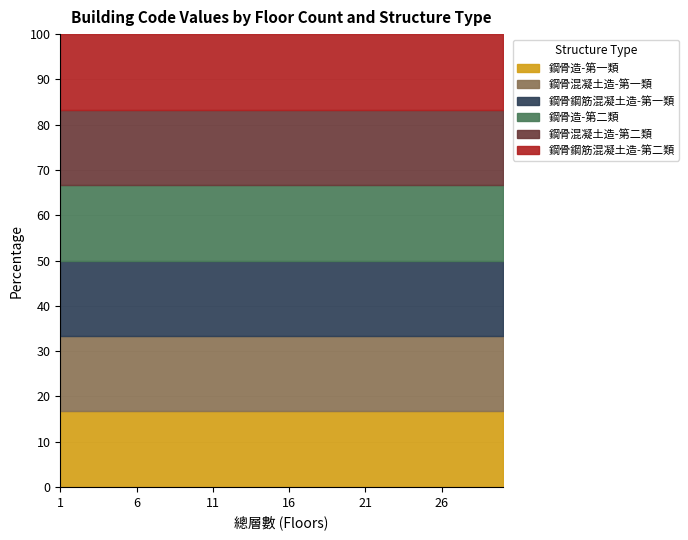

At which category does the chart reach its minimum across all series?

1